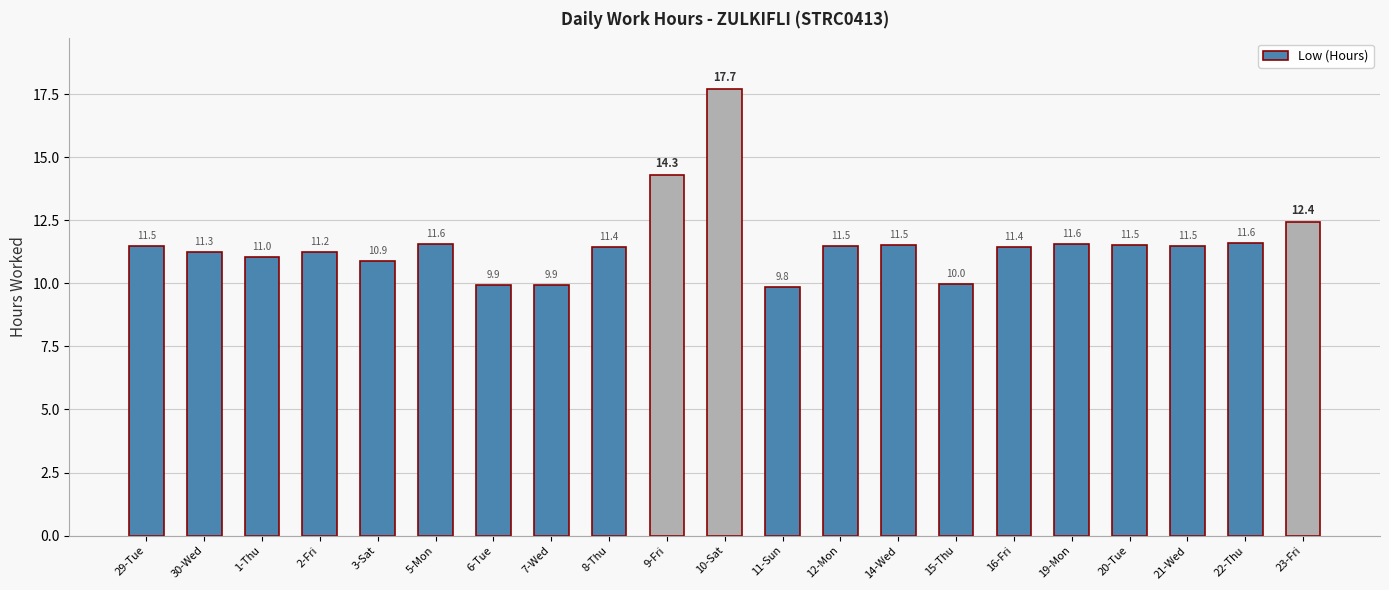

At which label is the value closest to 13?

23-Fri